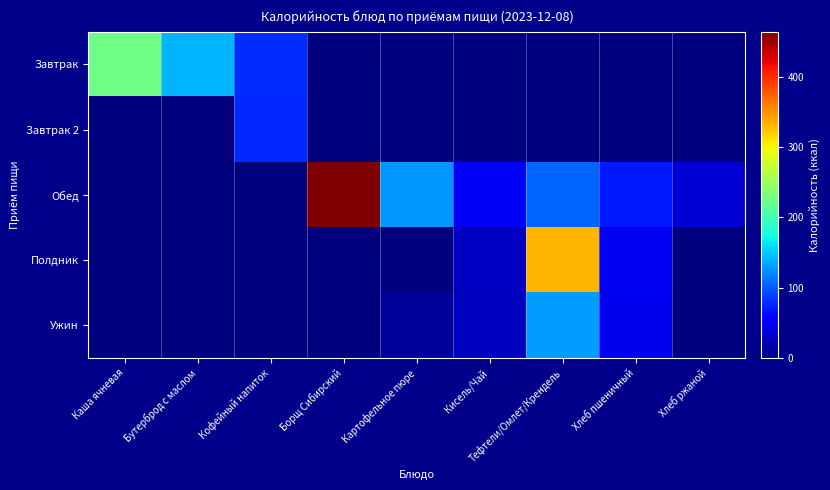

Between Картофельное пюре and Борщ Сибирский, which is larger?

Картофельное пюре